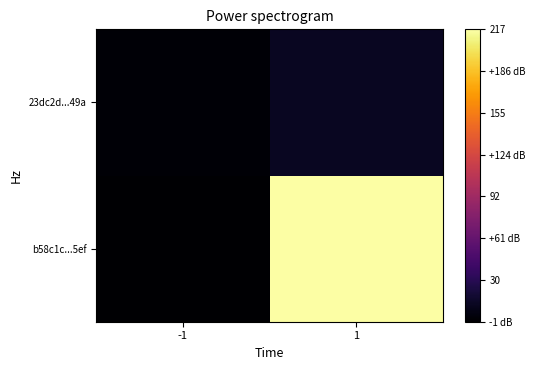

Reading left to right, extract all data points from this chart.

b58c1c...5ef: -1=-1	1=217
23dc2d...49a: -1=1	1=12